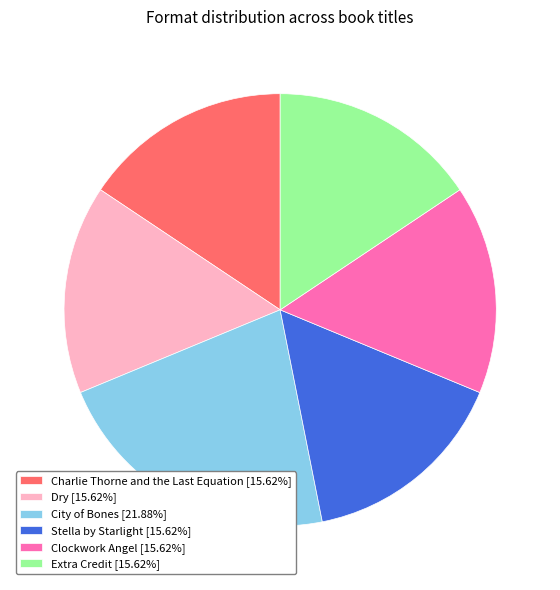

Which has a higher value, Dry or City of Bones?

City of Bones